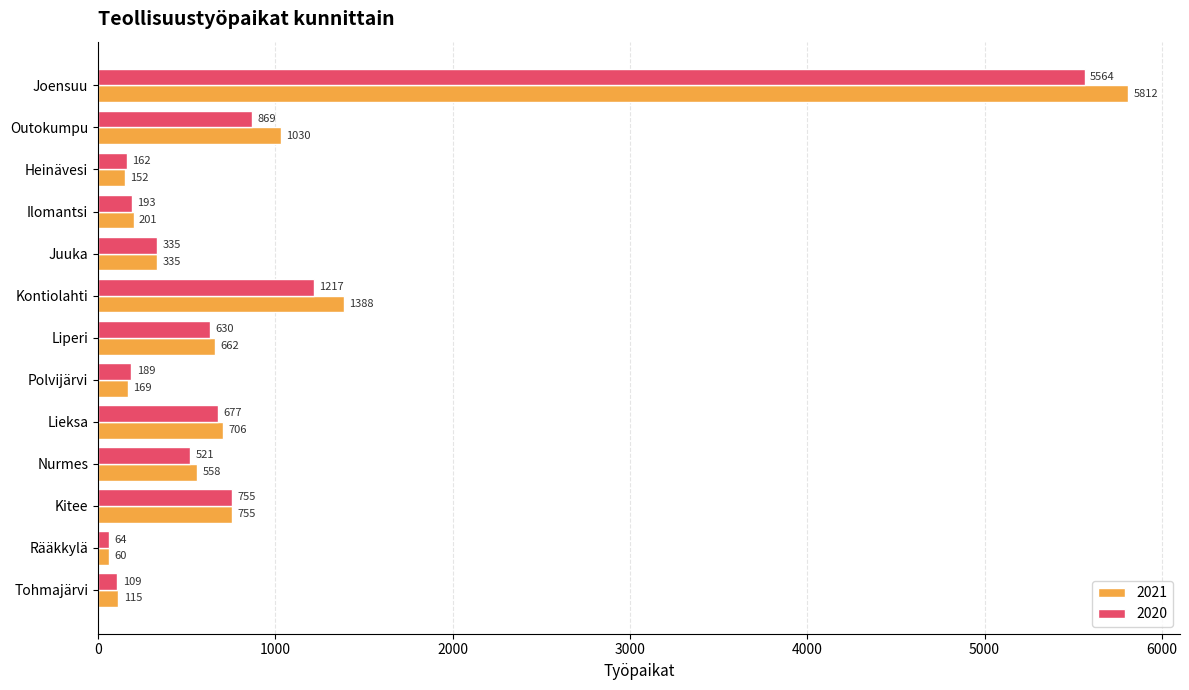

Which series has the widest spread of values?

2021